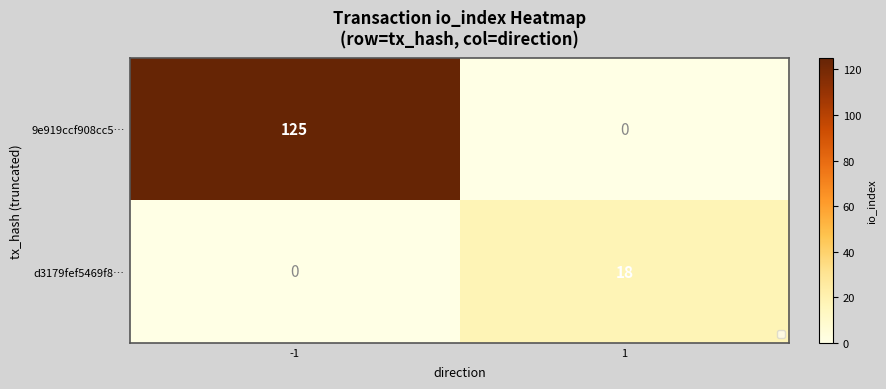

What is the difference between the highest and lowest values at 1?

18